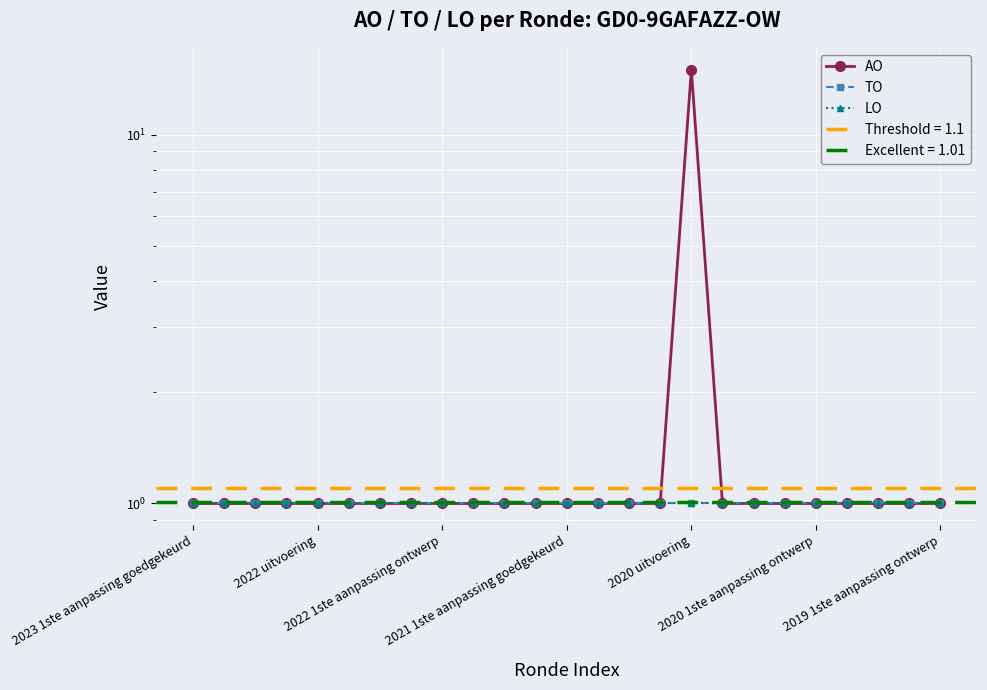

Is the value of LO at 22 greater than the value of TO at 13?

No